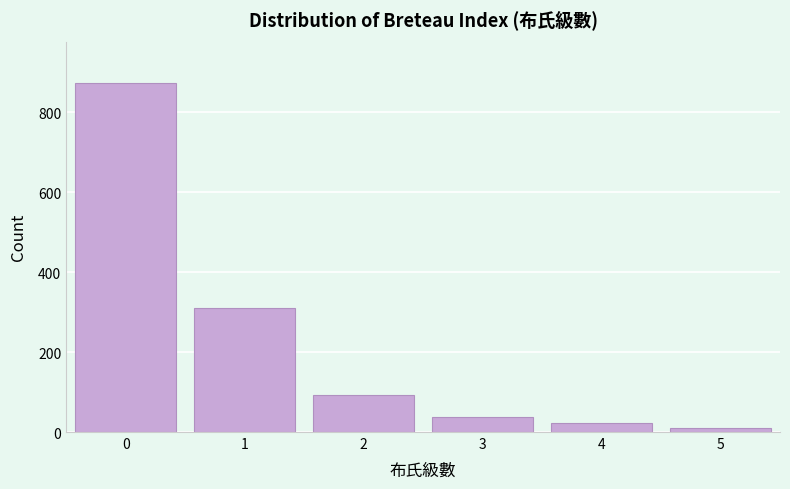

Reading left to right, transcribe all the data shown in this chart.

0=872	1=310	2=92	3=38	4=22	5=10